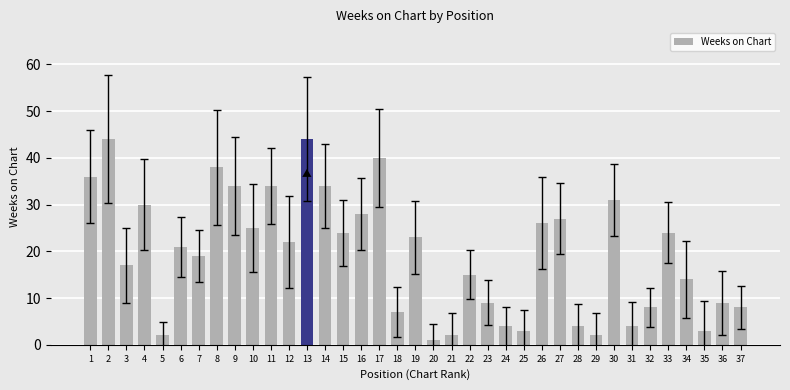

How many categories are shown in the chart?

37